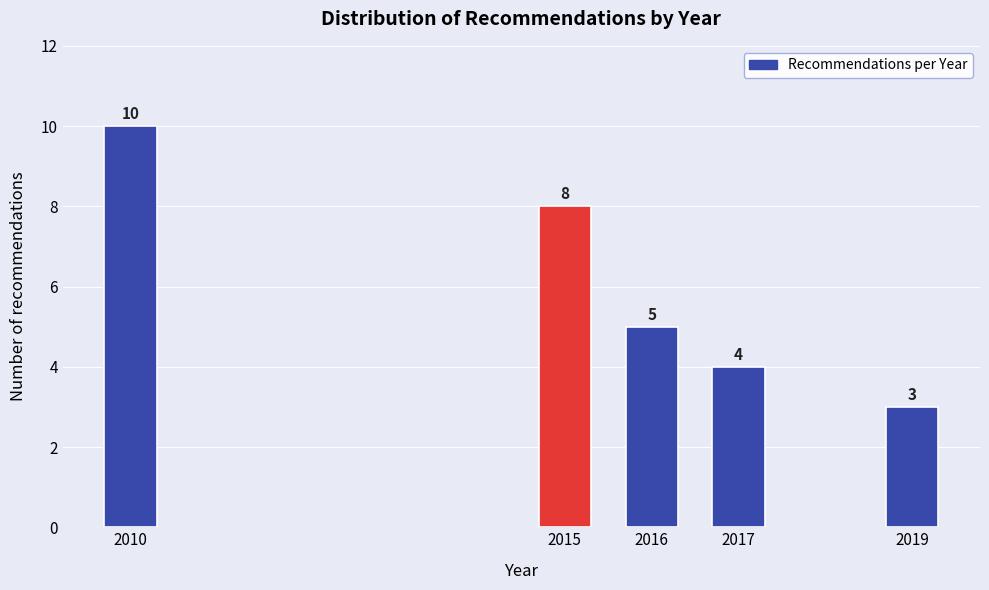

Reading left to right, what are all the values shown in this chart?

2010=10	2015=8	2016=5	2017=4	2019=3